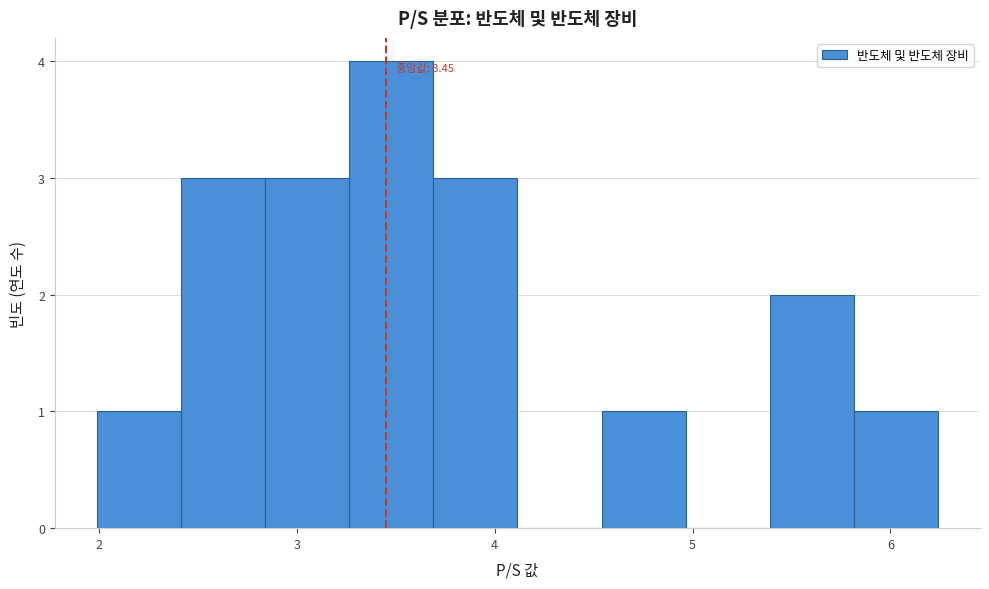

Over which range of the x-axis is the bar tallest?

3.3 to 3.7